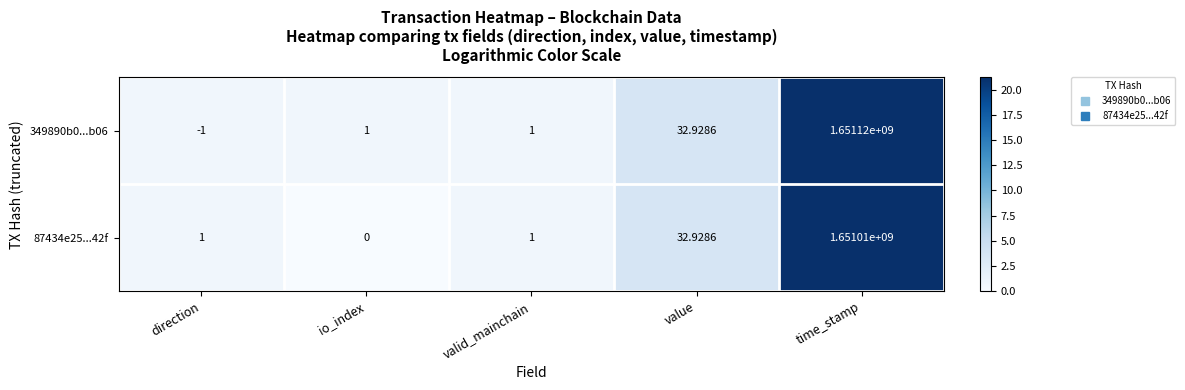

At which category does the chart reach its minimum across all series?

direction